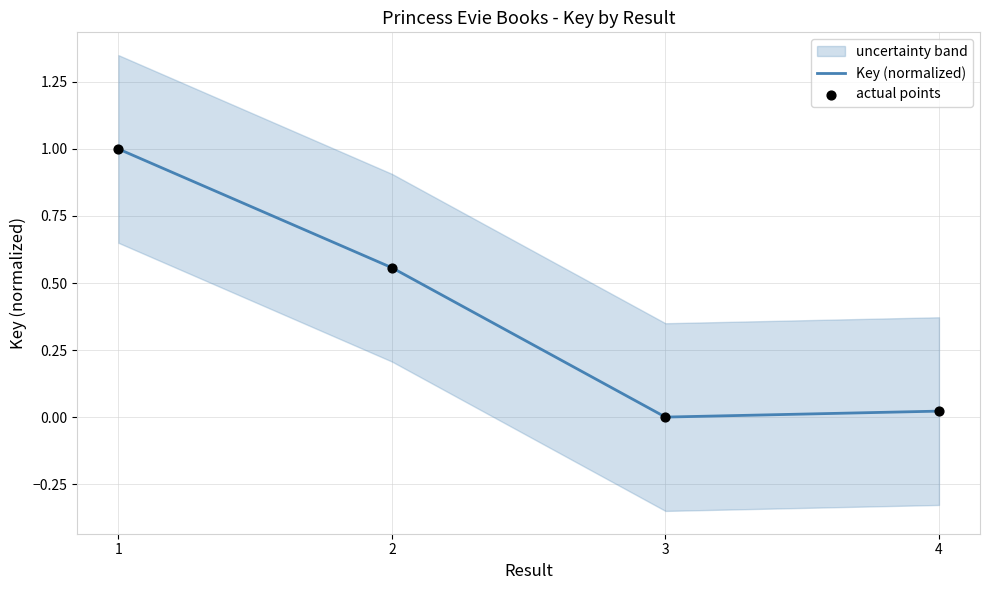

Which series contains the lowest Y value?

Key (normalized)